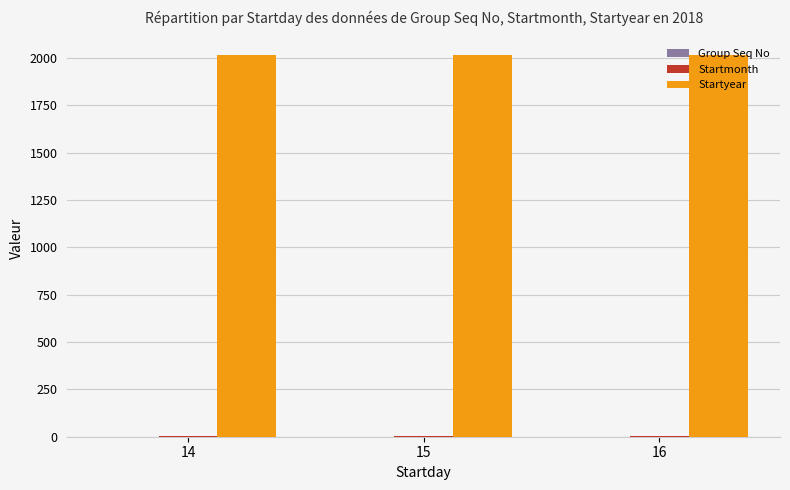

What is the total value across all series at 16?

2024